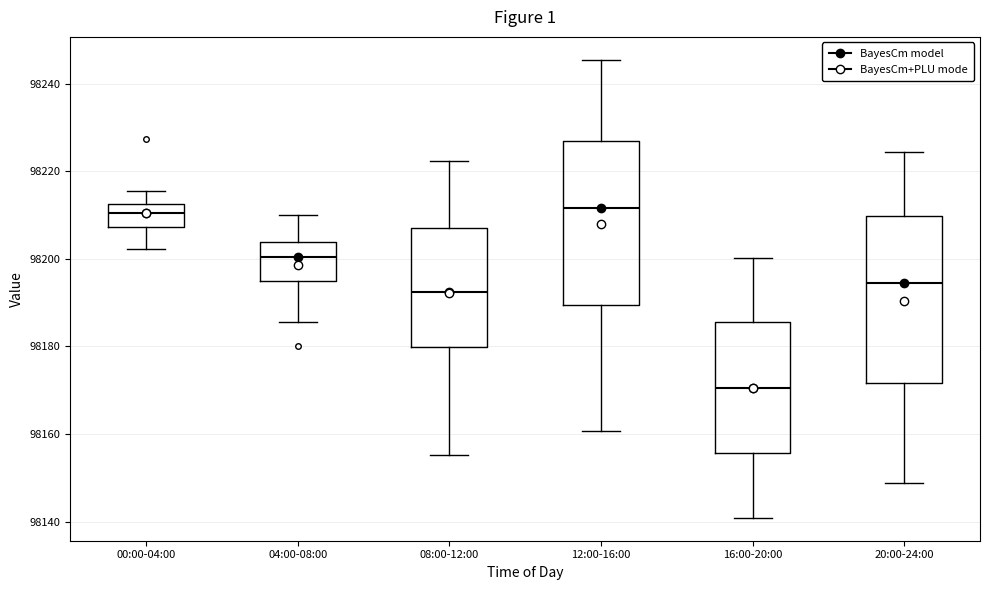

Reading left to right, transcribe this box plot: for each box, give where its median line is, the range the box spans, and where its two whiskers end, as read against the y-axis. The values are not printed on the chart, so give them approximately, as read against the axis.

00:00-04:00: median 98210, box 98208 to 98212, whiskers 98202 to 98216
04:00-08:00: median 98200, box 98194 to 98204, whiskers 98186 to 98210
08:00-12:00: median 98192, box 98180 to 98208, whiskers 98156 to 98222
12:00-16:00: median 98212, box 98190 to 98226, whiskers 98160 to 98246
16:00-20:00: median 98170, box 98156 to 98186, whiskers 98140 to 98200
20:00-24:00: median 98194, box 98172 to 98210, whiskers 98148 to 98224